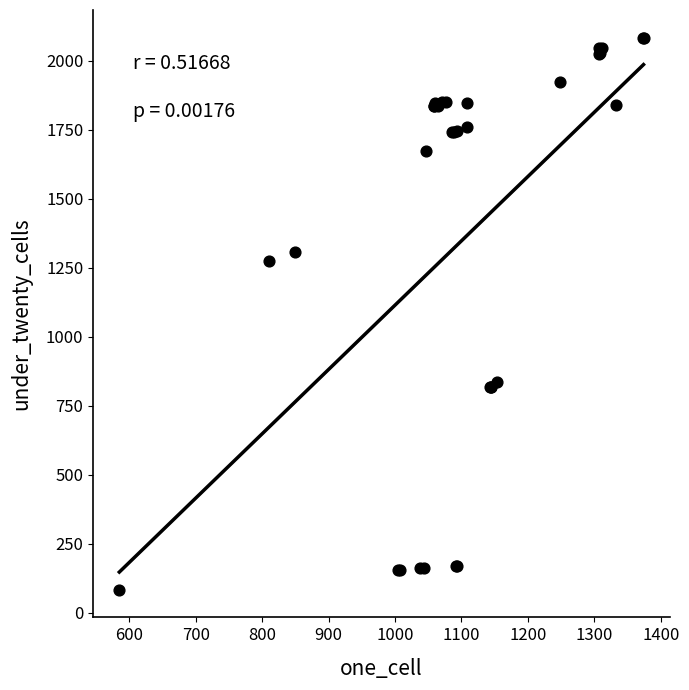

What Y value in the scatter plot is closest to 1083?

1275